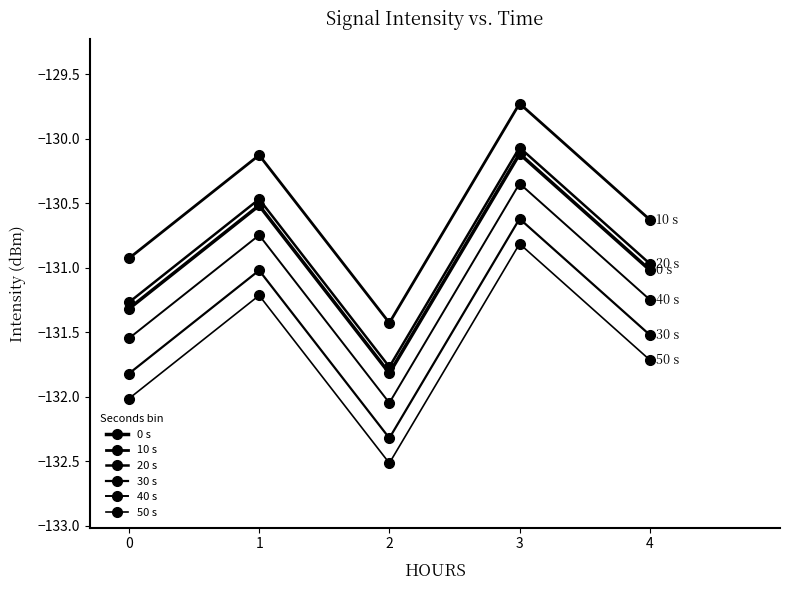

True or false: 50 s and 10 s cross at least once.

False